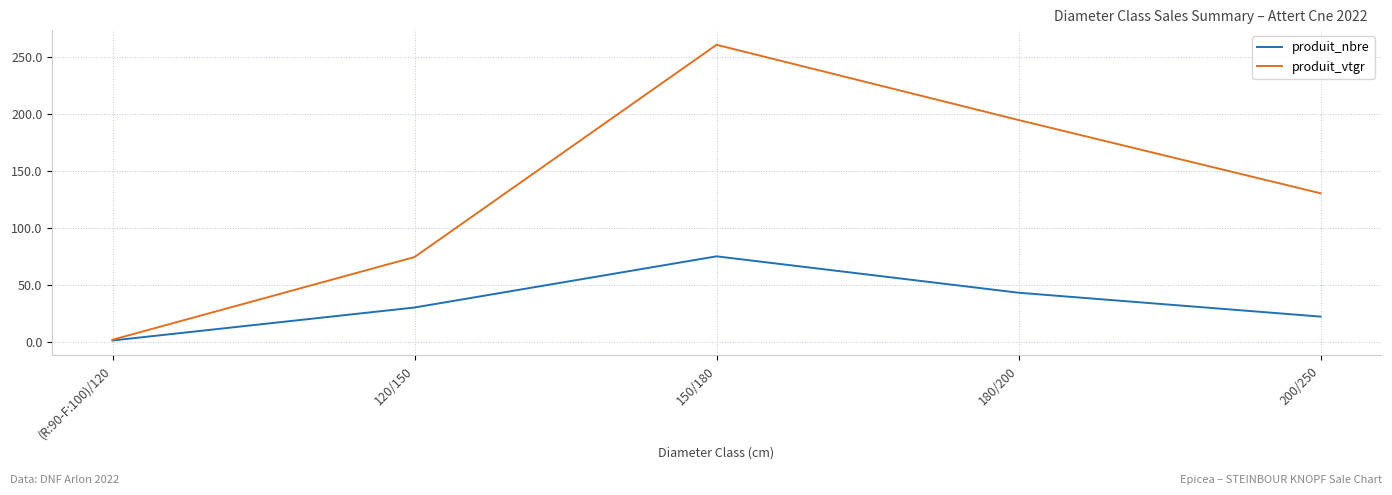

Which series changed the most between 120/150 and 150/180?

produit_vtgr